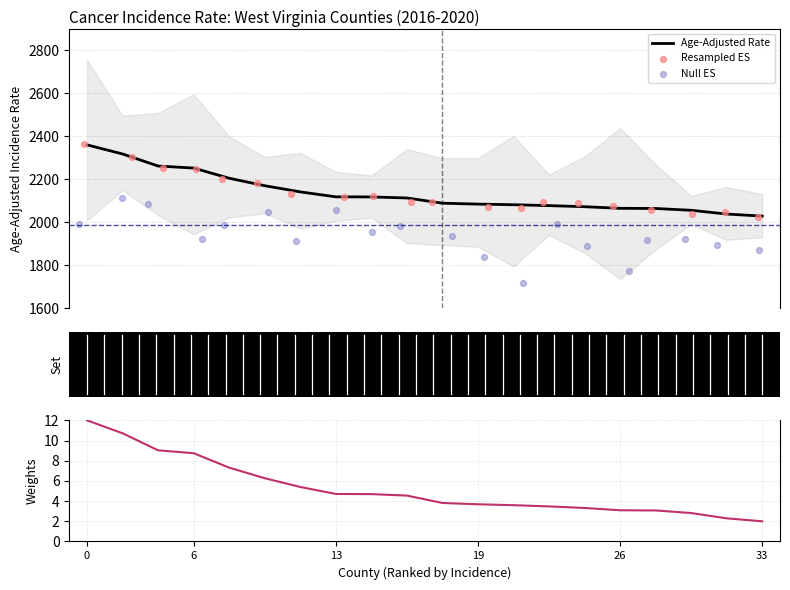

Which series has the largest Y range (max minus min)?

Null ES